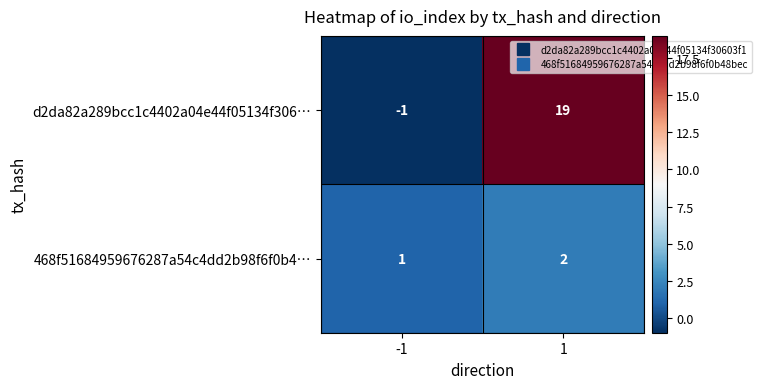

Reading left to right, what are all the values shown in this chart?

d2da82a289bcc1c4402a04e44f05134f306…: -1	19
468f51684959676287a54c4dd2b98f6f0b4…: 1	2